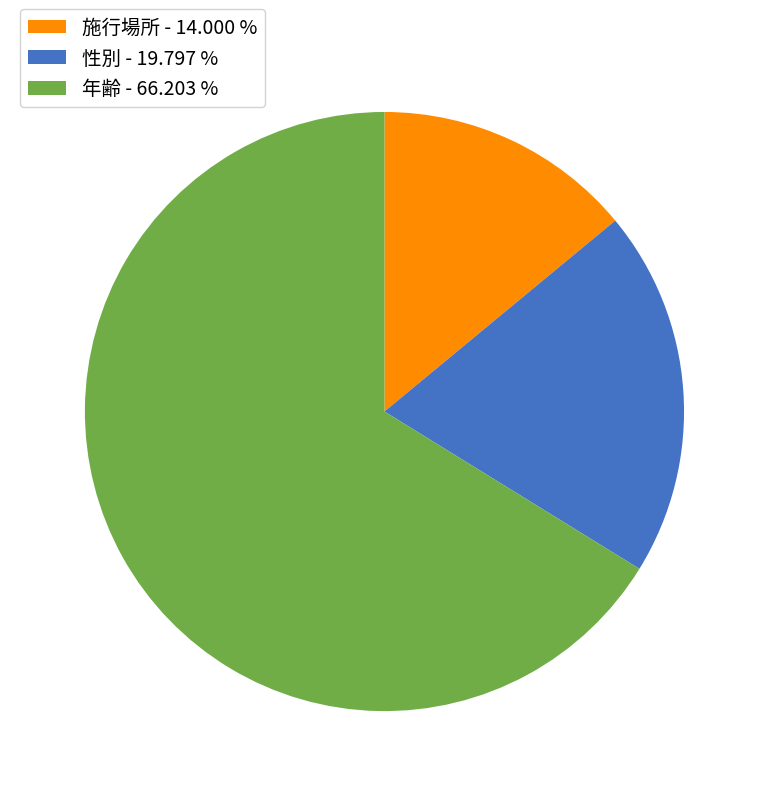

Is there a majority slice in this chart?

Yes